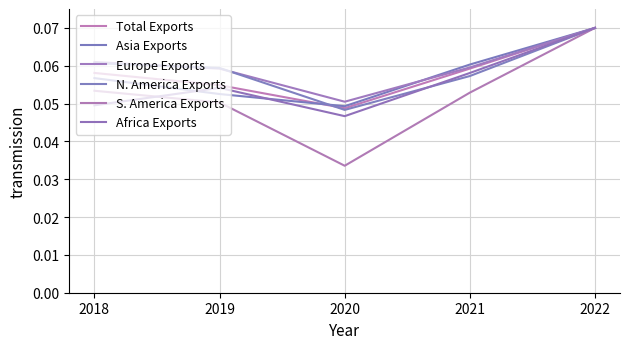

At which category does S. America Exports reach its first local valley?

2020